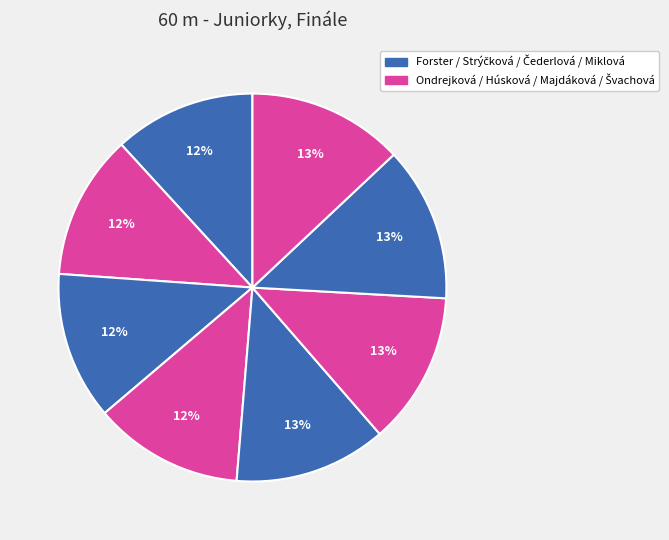

How many slices are in this pie chart?

8